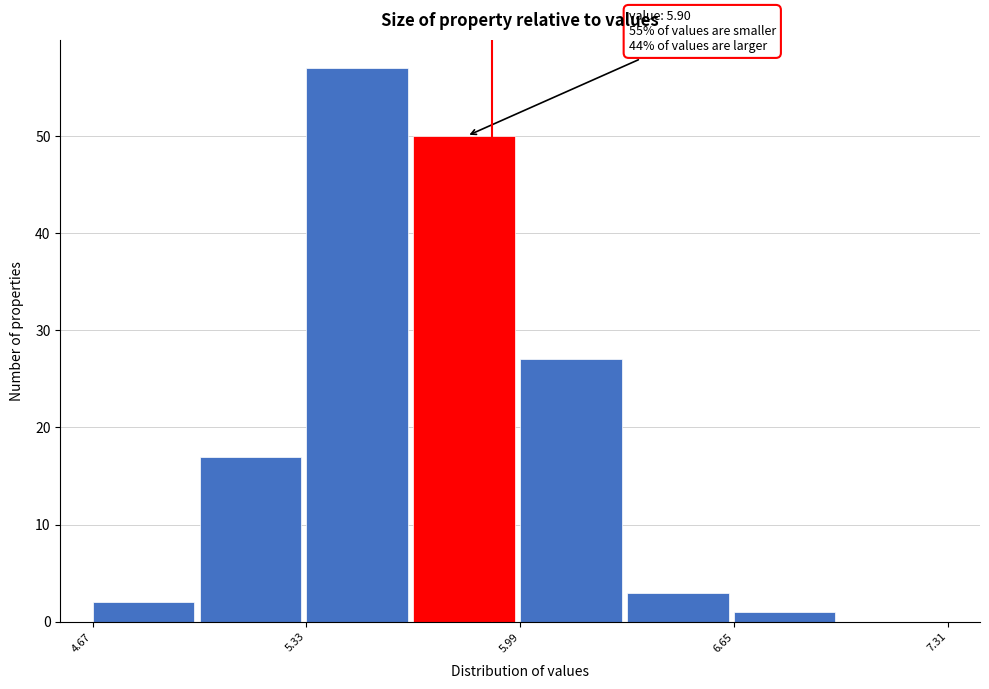

Around what value on the x-axis is the tallest bar? Give the approximate position of its centre, as read against the axis.

5.5